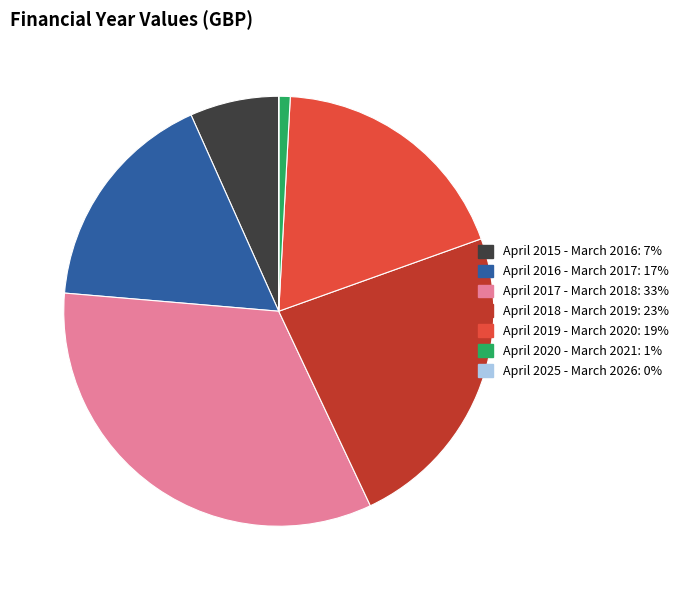

What is the largest slice in the pie chart?

April 2017 - March 2018